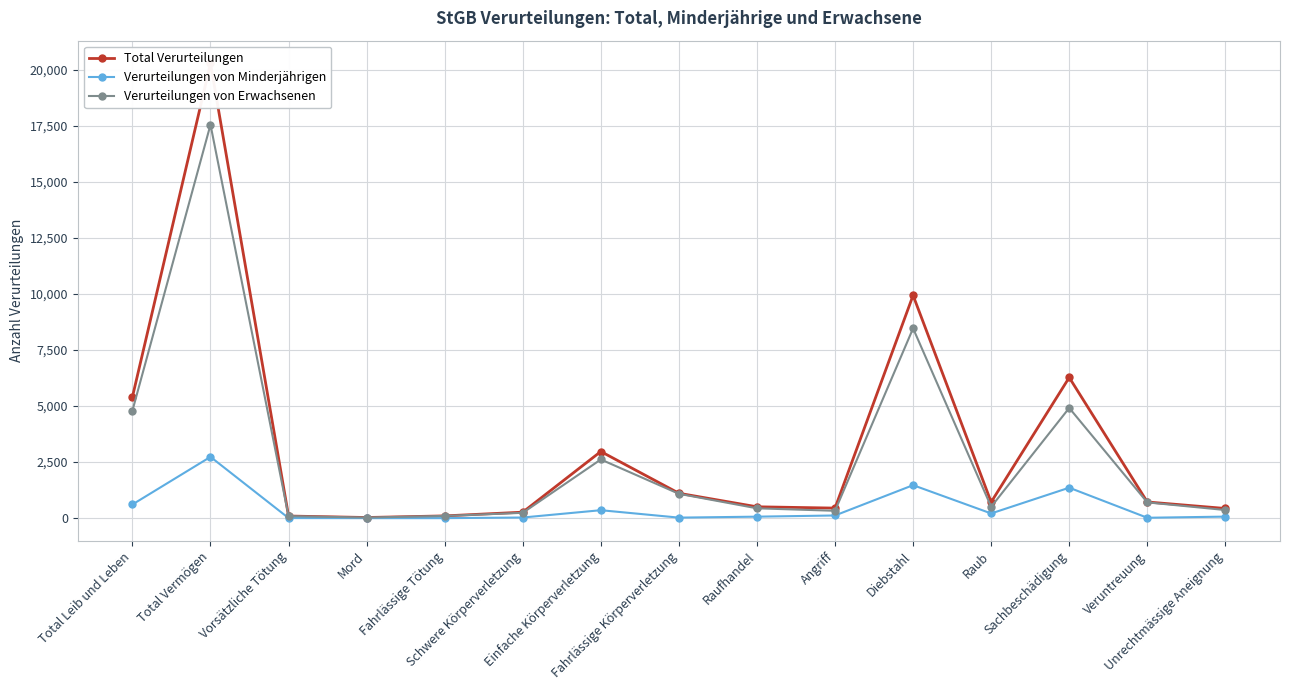

How many data points in Verurteilungen von Minderjährigen are above 69?

7